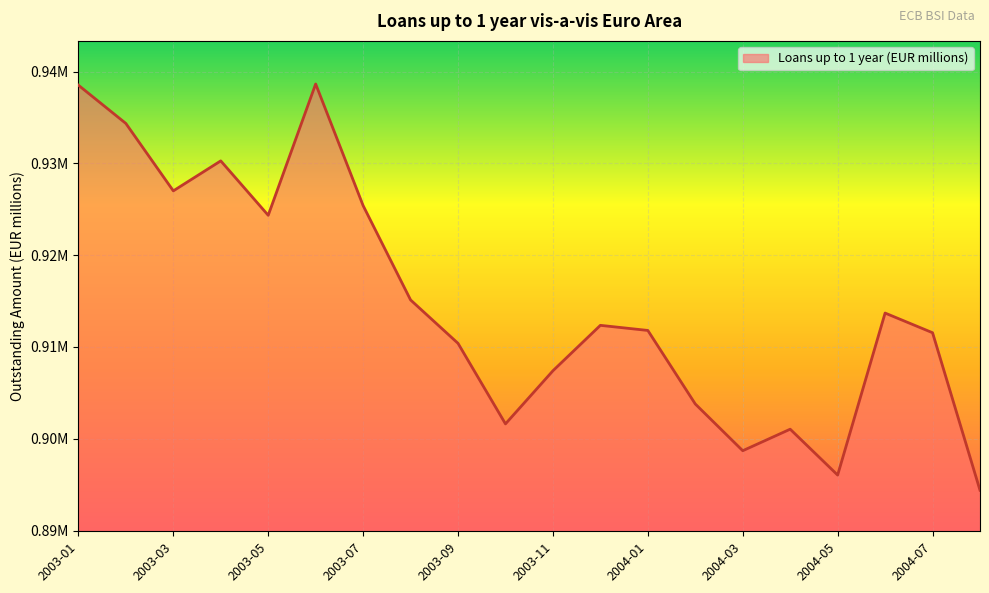

Does the chart have visible grid lines?

Yes